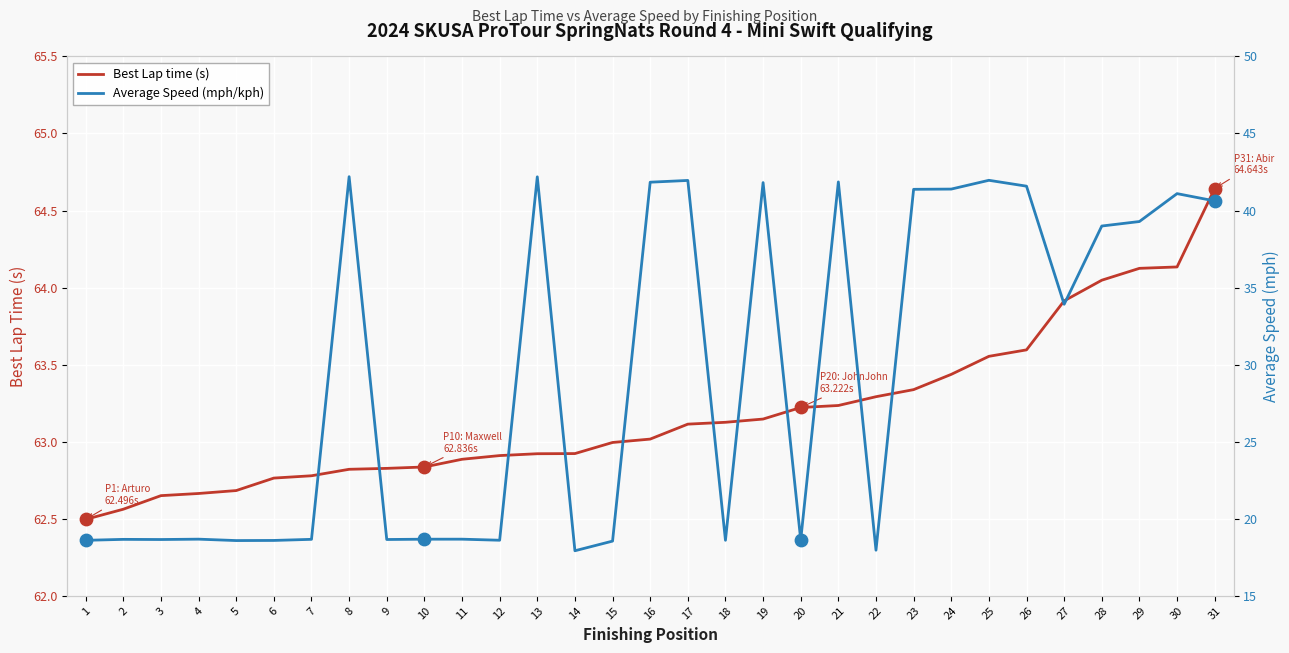

Which series reaches the maximum Y coordinate?

Best Lap time (s)